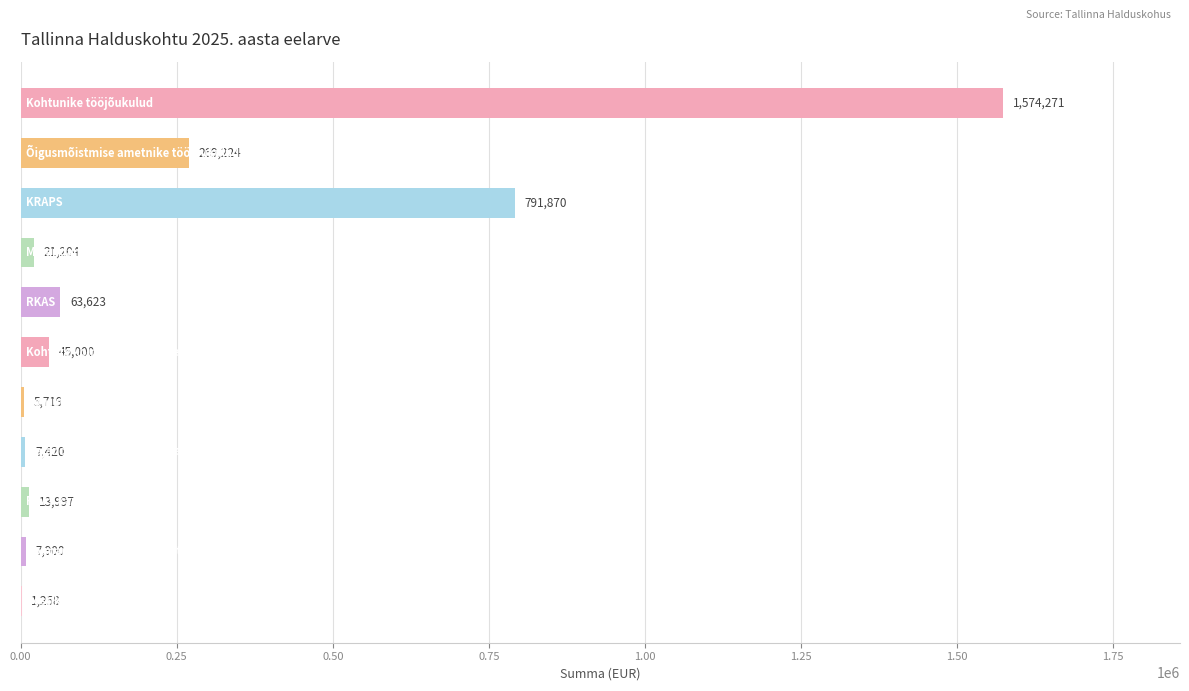

What is the greatest value displayed?

1574270.9